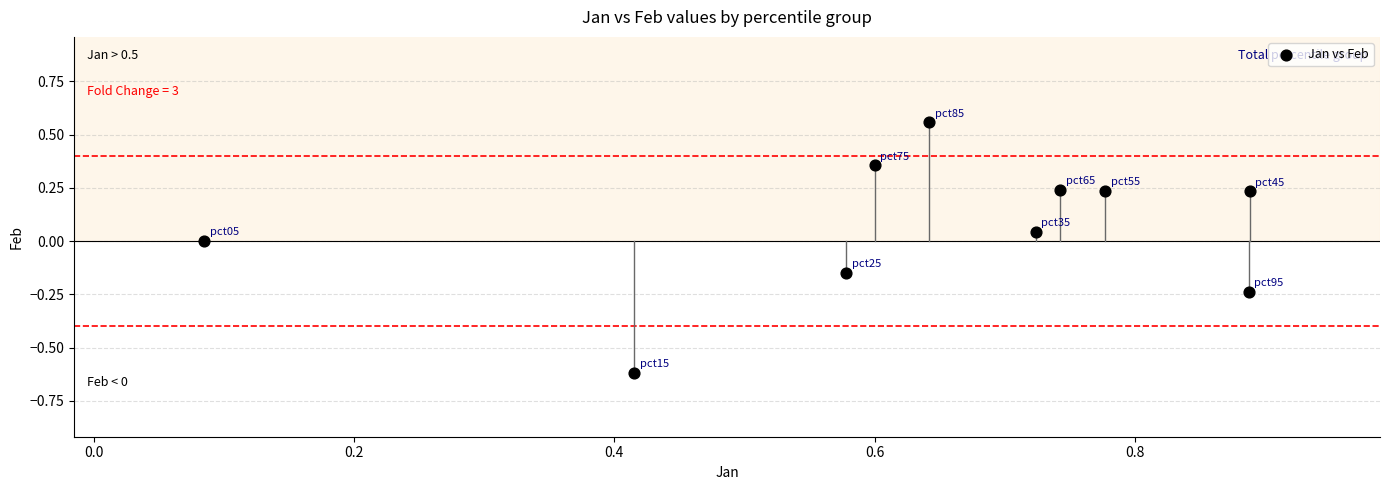

What is the range of X values (max minus min)?

0.8